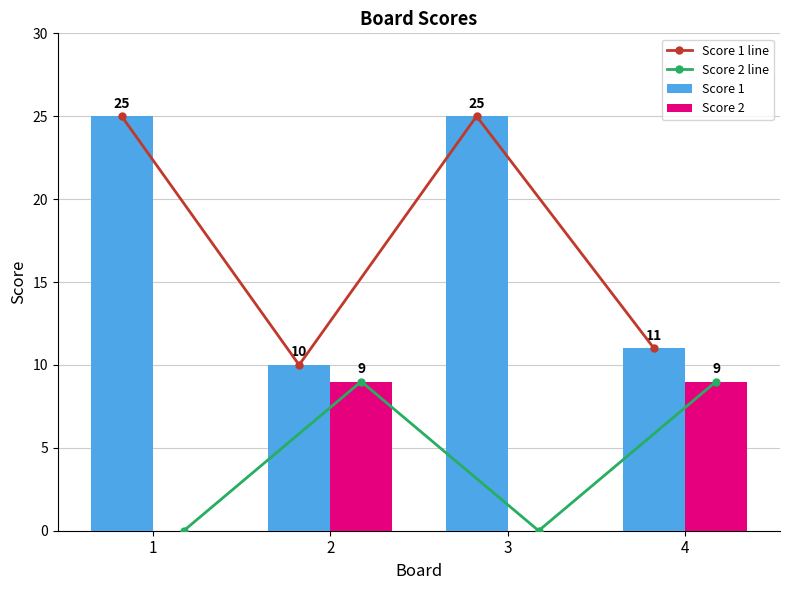

Is the value of Score 1 line at 4 greater than the value of Score 1 at 3?

No